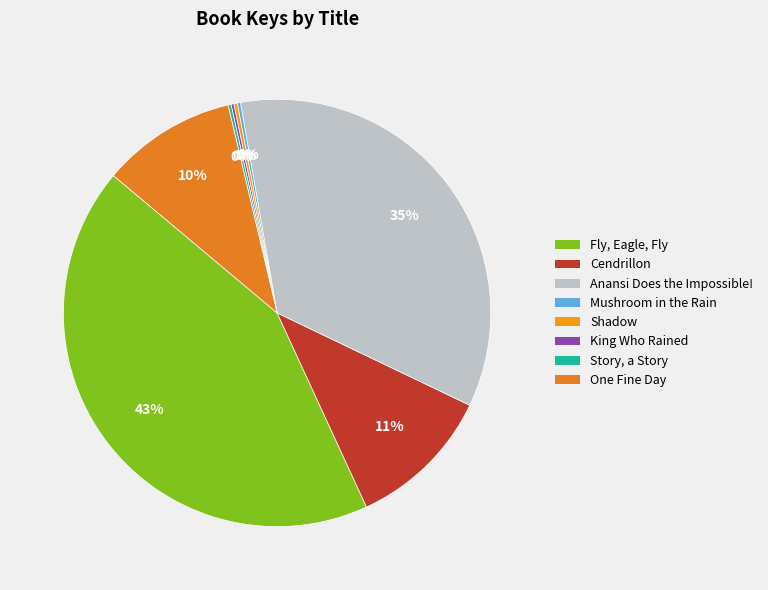

What portion of the pie excludes Fly, Eagle, Fly?

57.0%